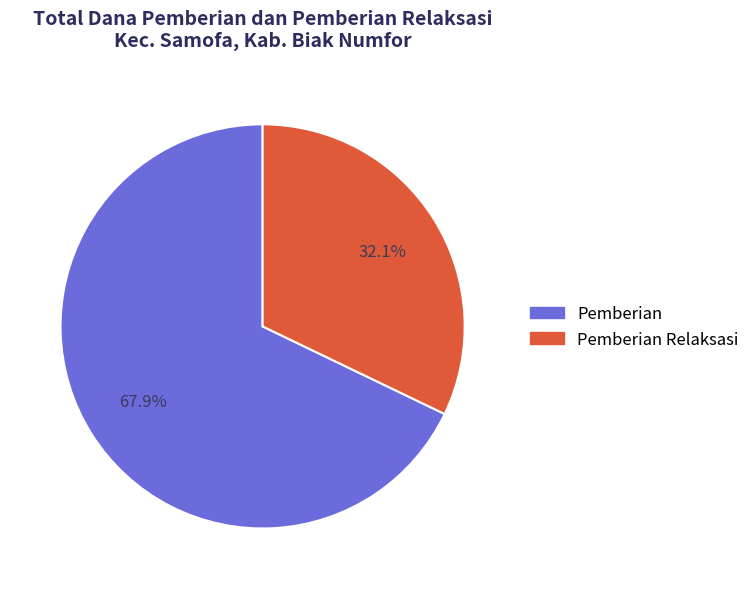

Is the sum of Pemberian and Pemberian Relaksasi greater than half?

Yes